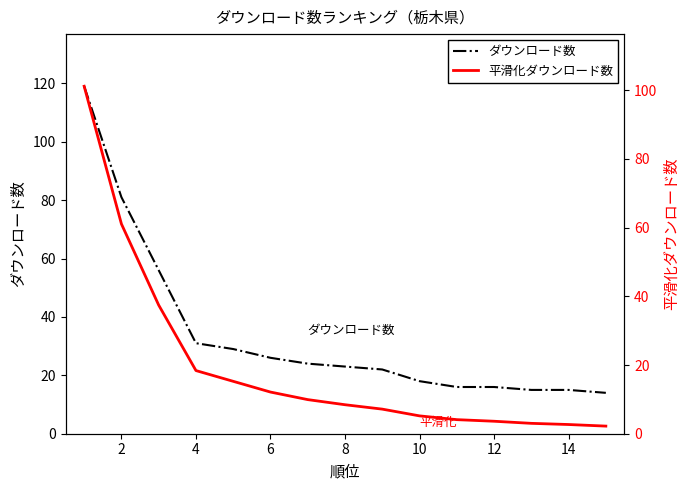

Is it true that ダウンロード数 equals 3.2 at 14?

False